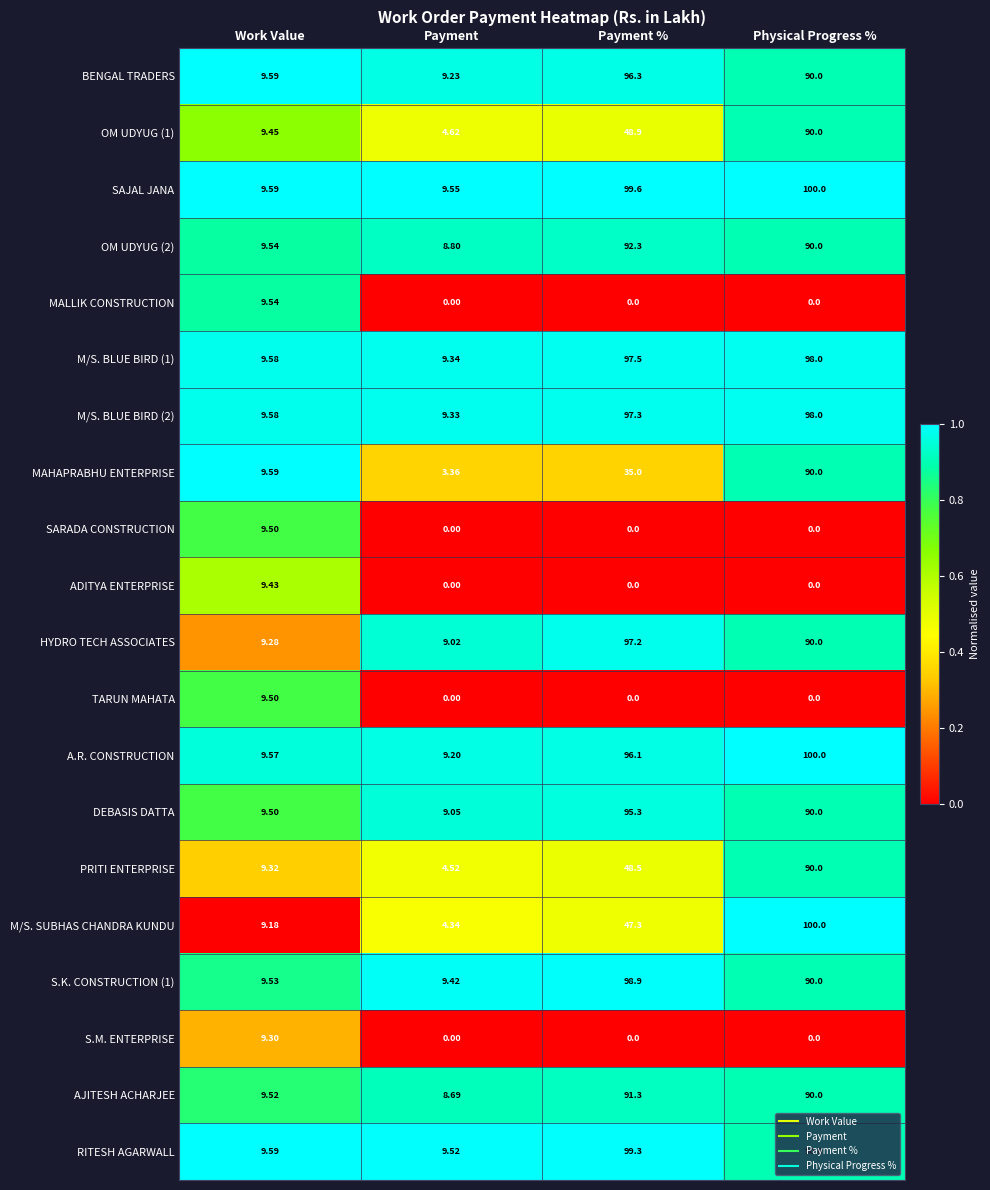

List the labels in order of AJITESH ACHARJEE value, largest first.

Payment %, Physical Progress %, Work Value, Payment